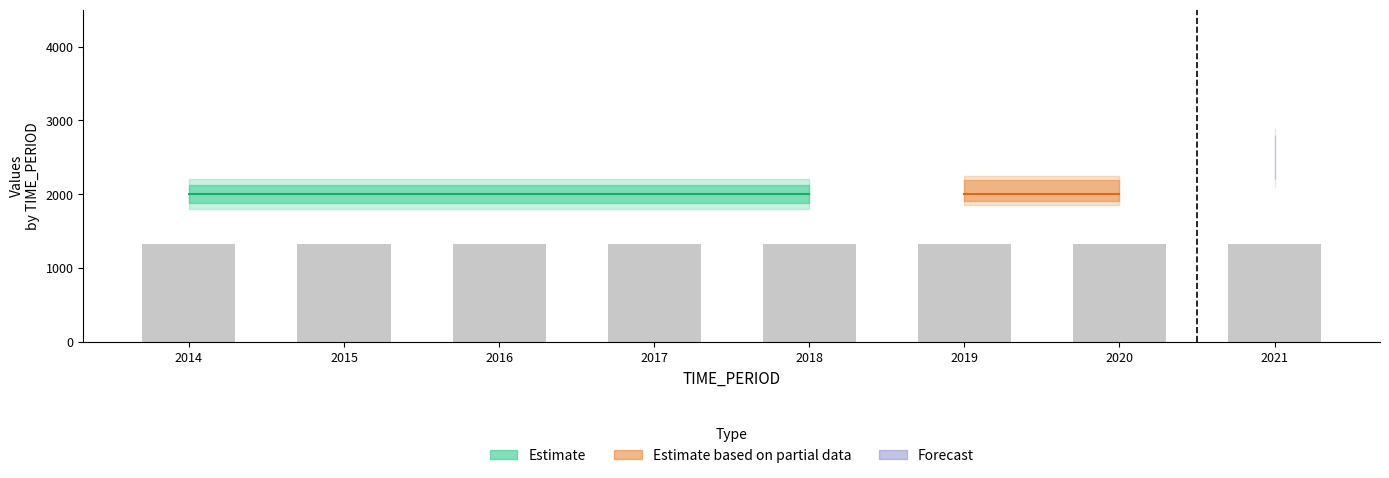

Are the bars grouped side by side (vs. stacked)?

Yes